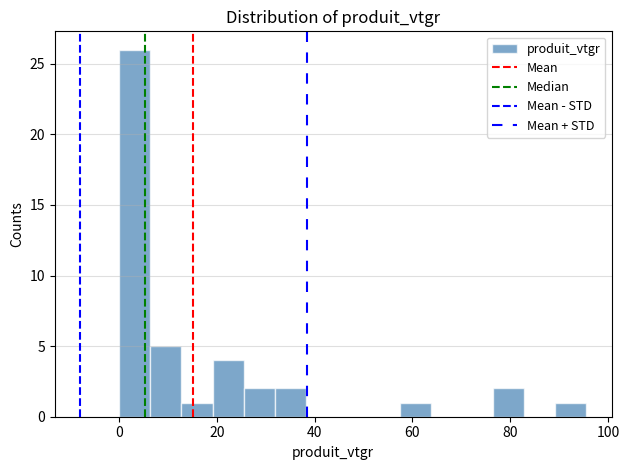

Read against the x-axis, roughly where is the centre of the tallest bar?

4